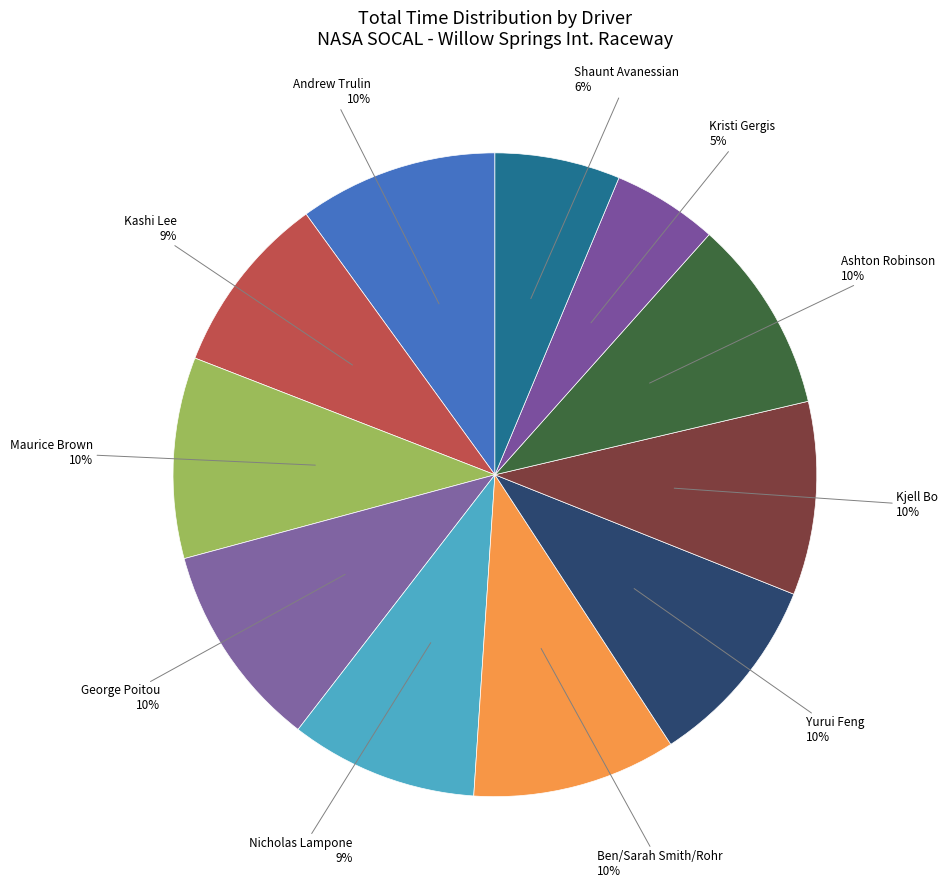

To the nearest percent, what is the difference between the Kashi Lee and Maurice Brown slice percentages?

1%